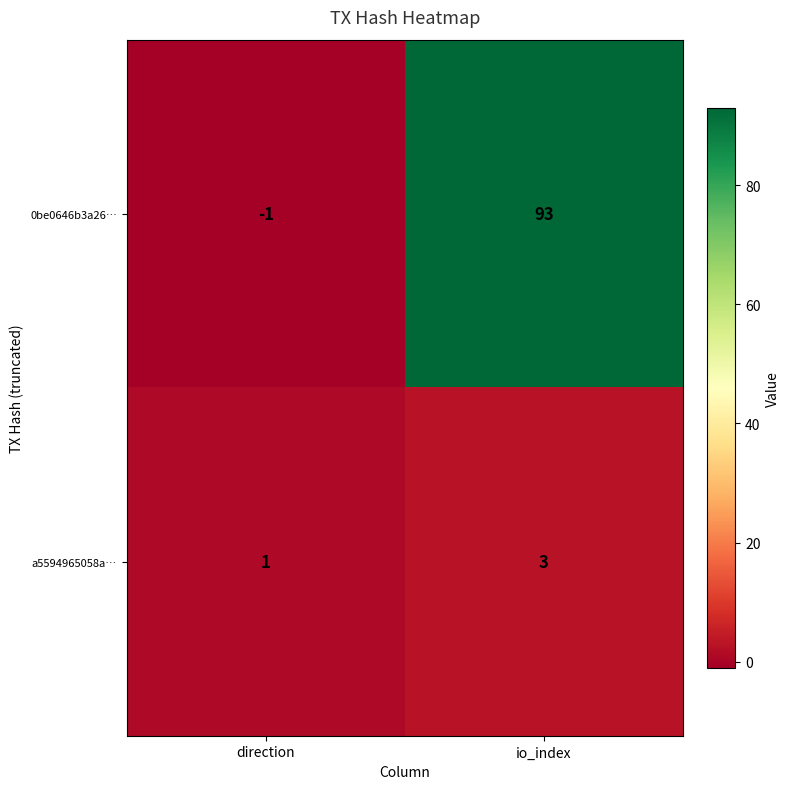

At which label does 0be0646b3a26… reach its minimum?

direction